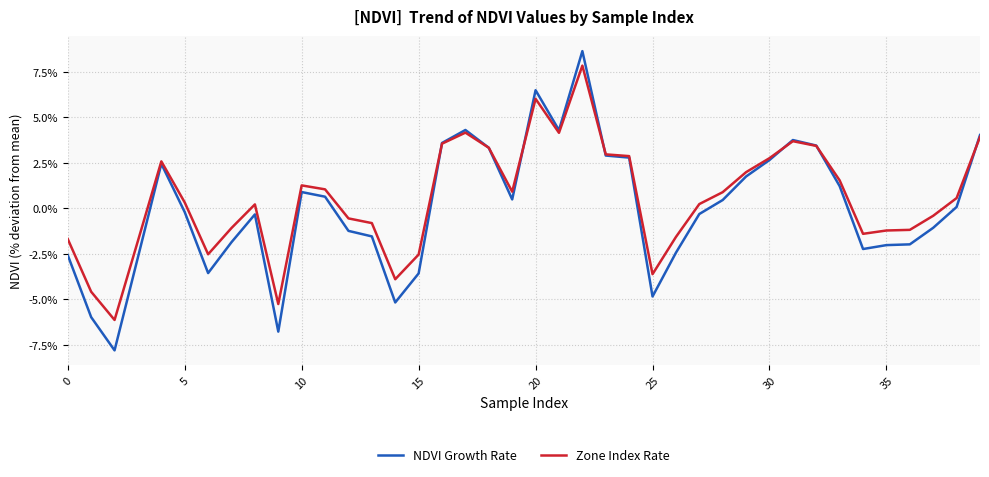

List the series in order of their peak value, lowest first.

Zone Index Rate, NDVI Growth Rate